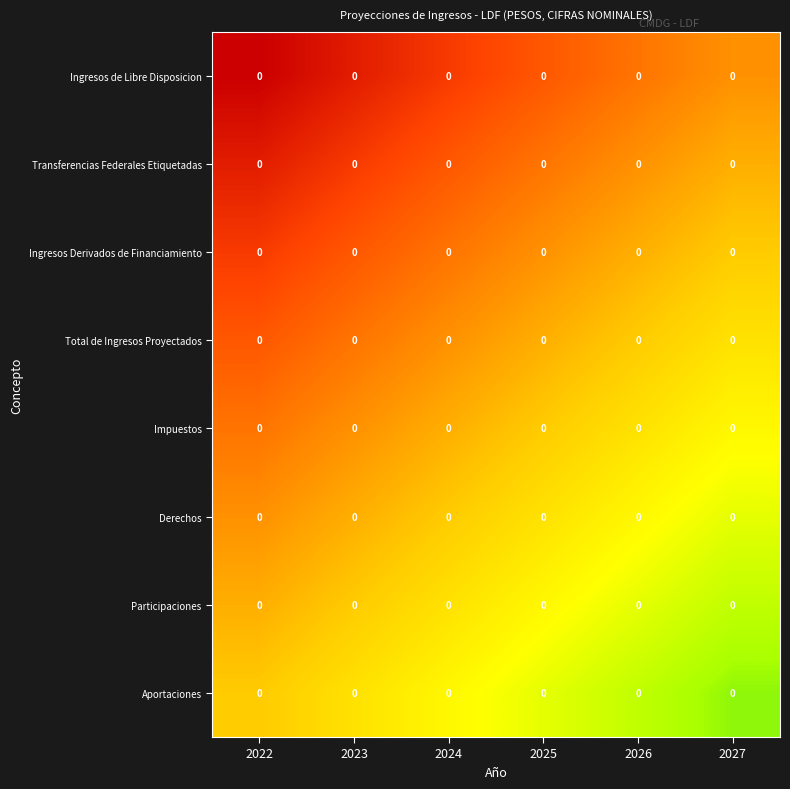

At 2023, list the series in order from smallest to largest.

Ingresos de Libre Disposicion, Transferencias Federales Etiquetadas, Ingresos Derivados de Financiamiento, Total de Ingresos Proyectados, Impuestos, Derechos, Participaciones, Aportaciones